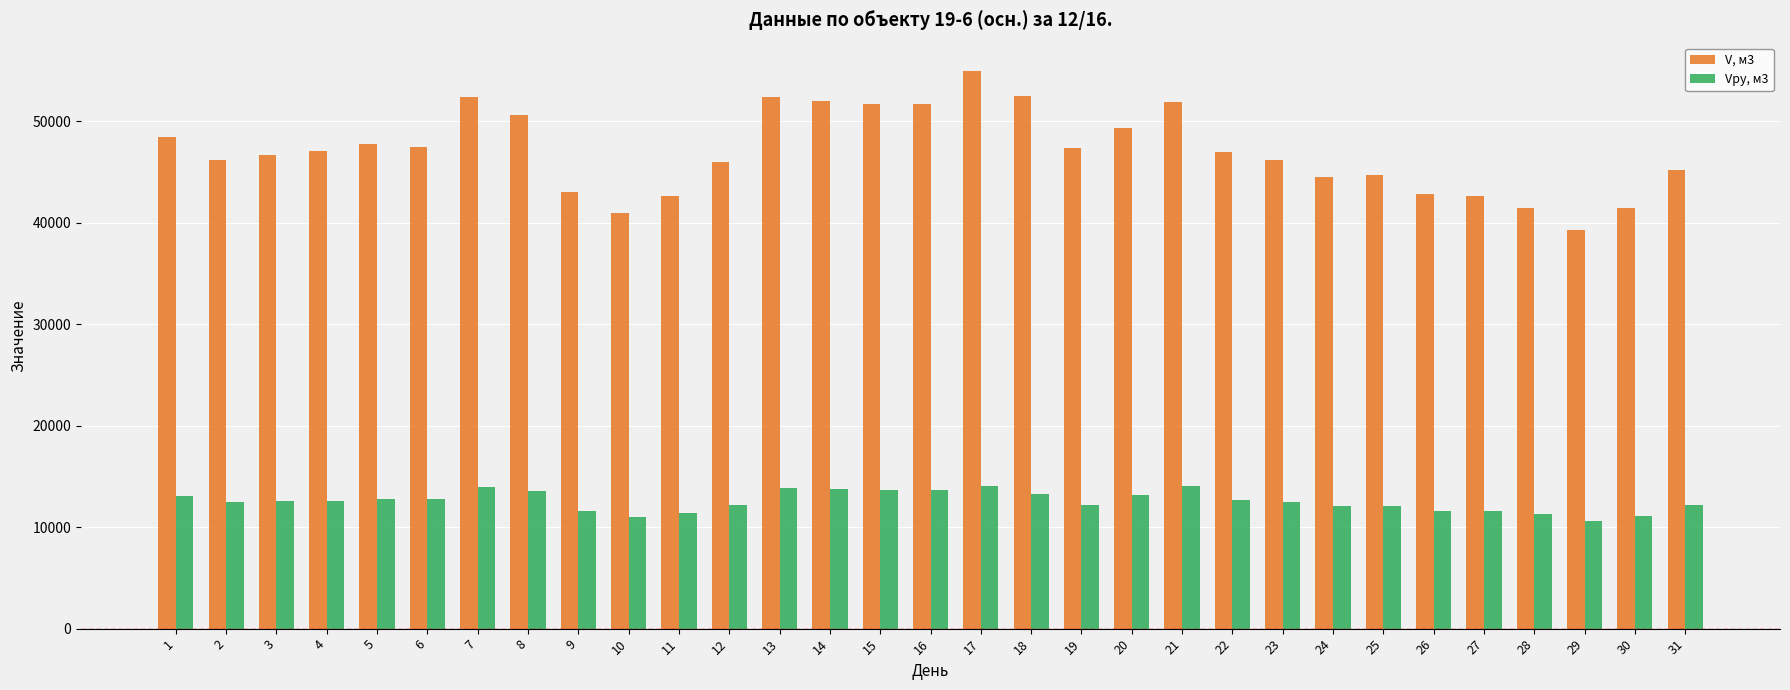

What is the sum of the Vру, м3 values at 12 and 11?

23547.9